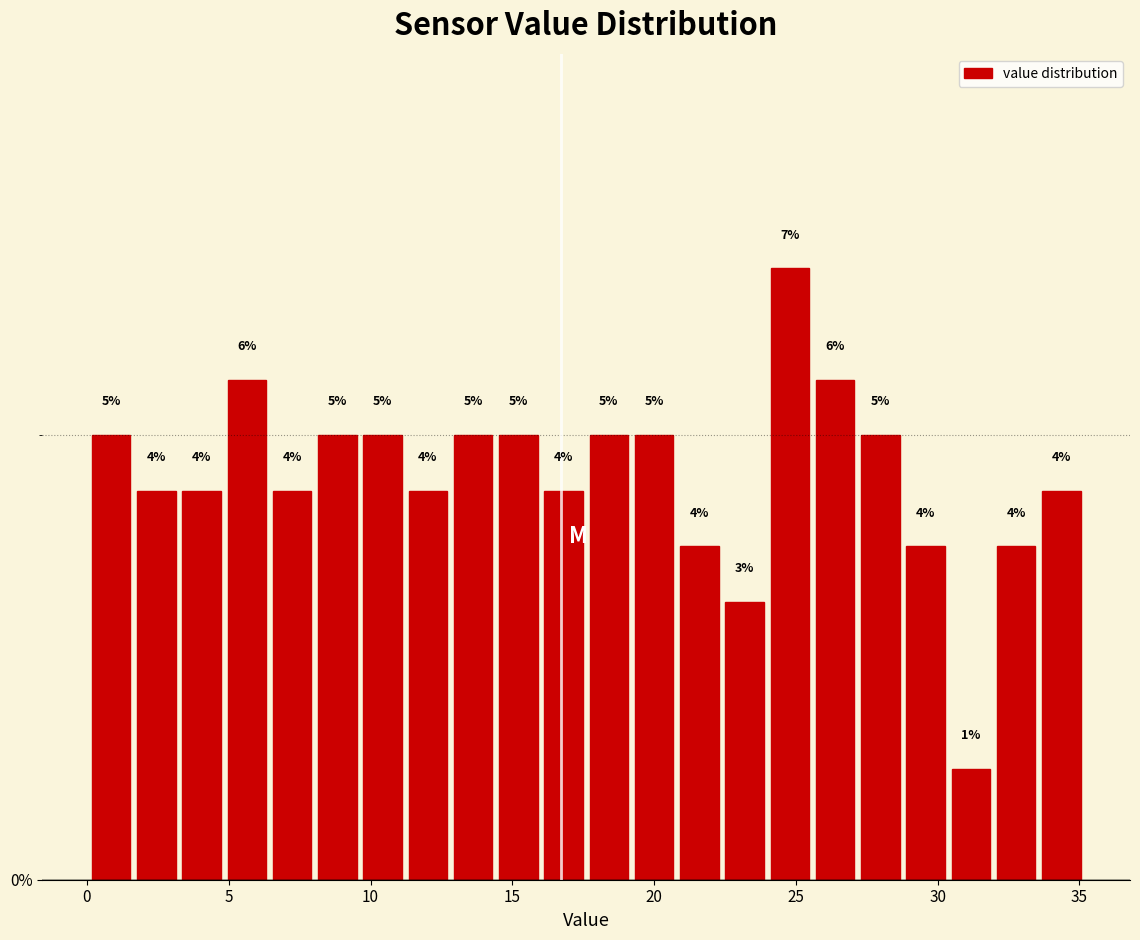

Read against the x-axis, roughly where is the centre of the tallest bar?

25.0